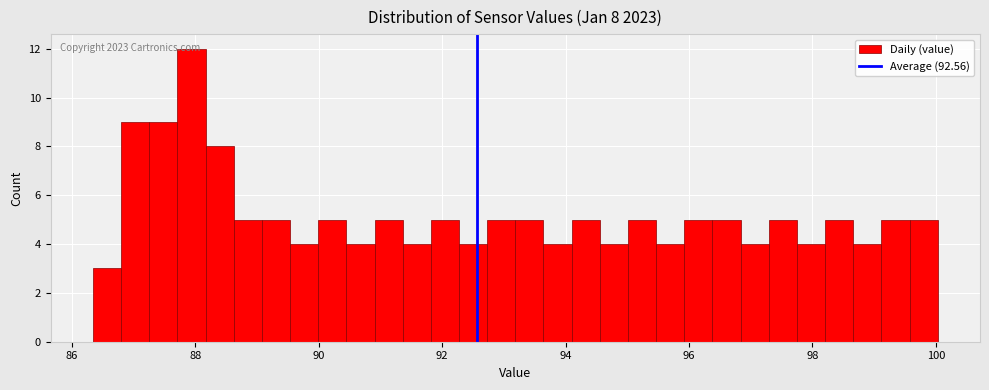

Around what value on the x-axis is the tallest bar? Give the approximate position of its centre, as read against the axis.

88.0